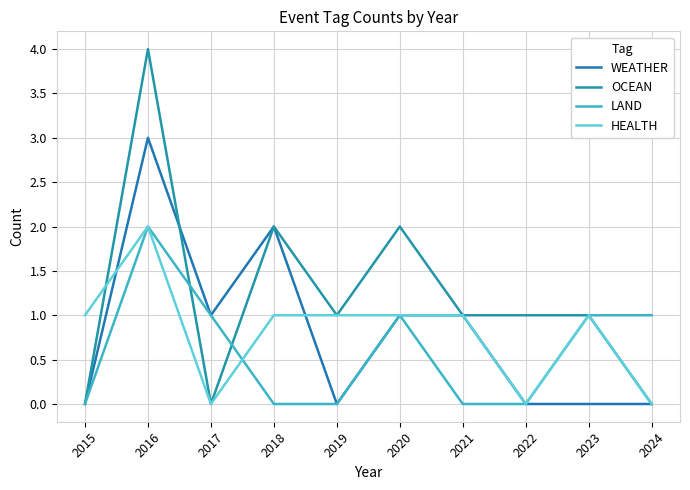

The HEALTH series shows 1 at 2023. True or false?

False